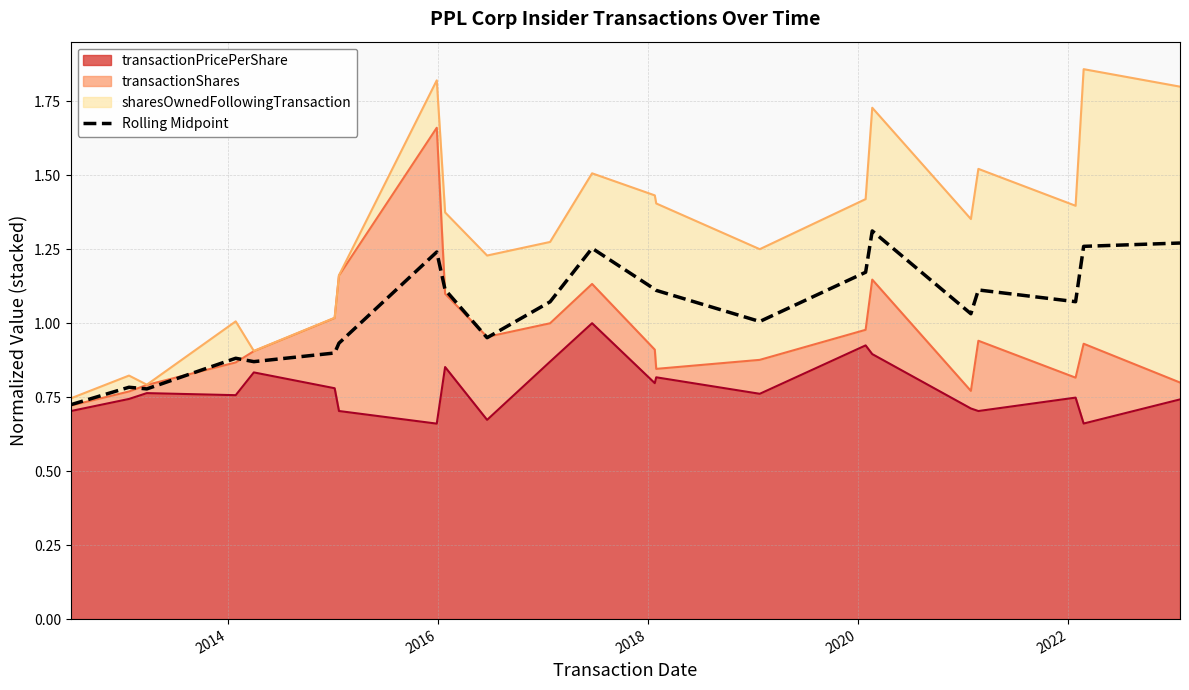

Does the chart display data point markers on the line(s)?

No